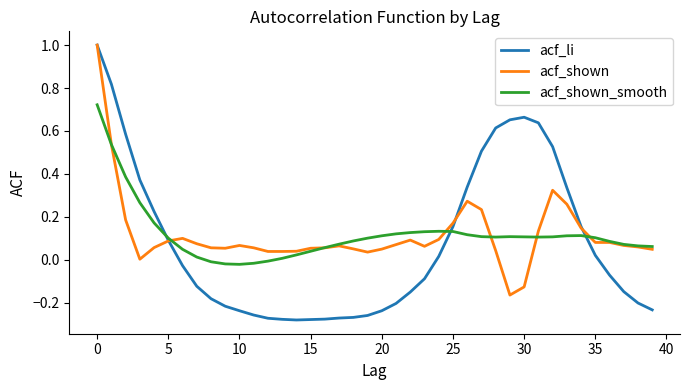

Which series has the widest spread of values?

acf_li